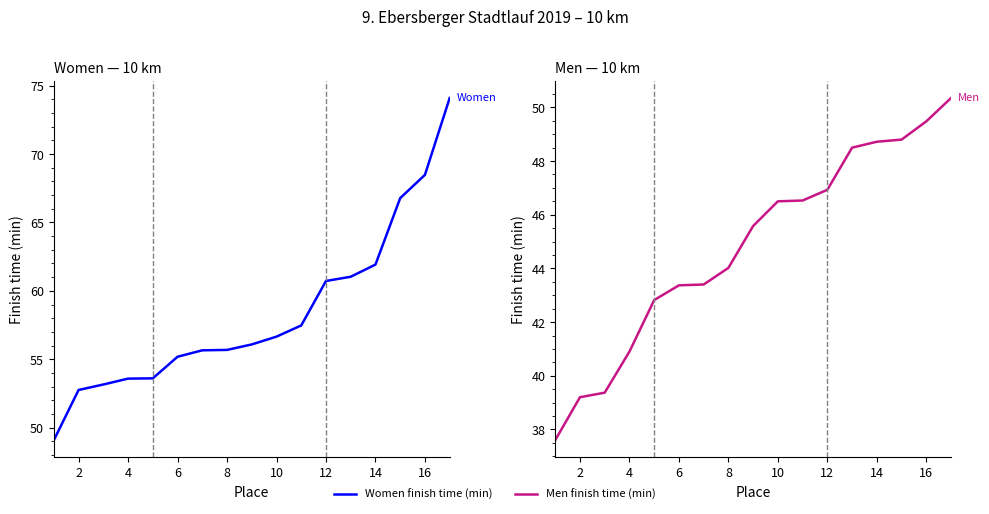

Is it true that Men finish time (min) equals 17.0 at 12?

False